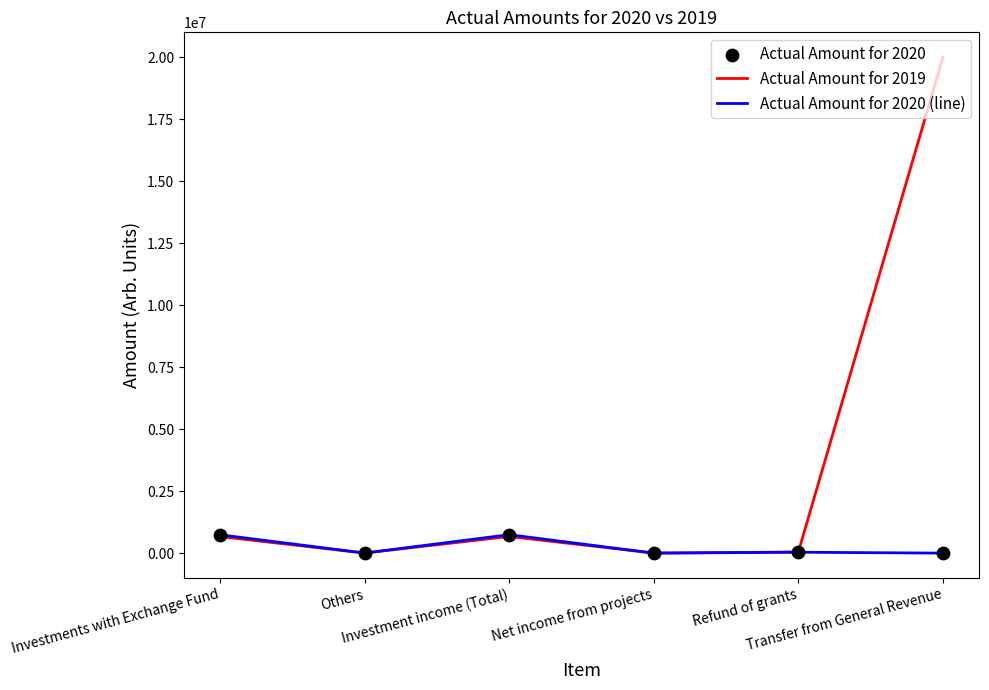

Which series has the largest range (max minus min)?

Actual Amount for 2019